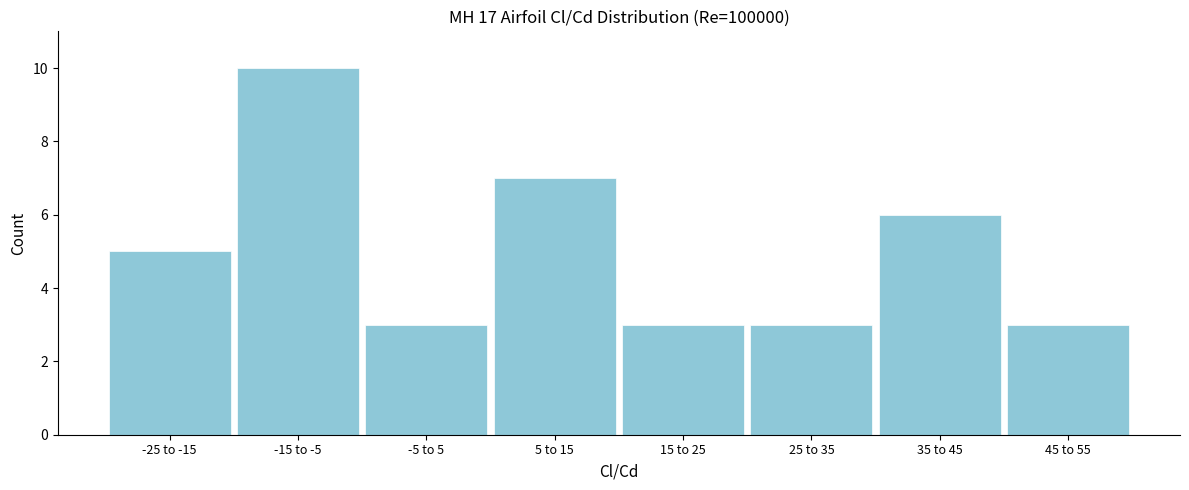

Reading left to right, what are all the values shown in this chart?

5	10	3	7	3	3	6	3